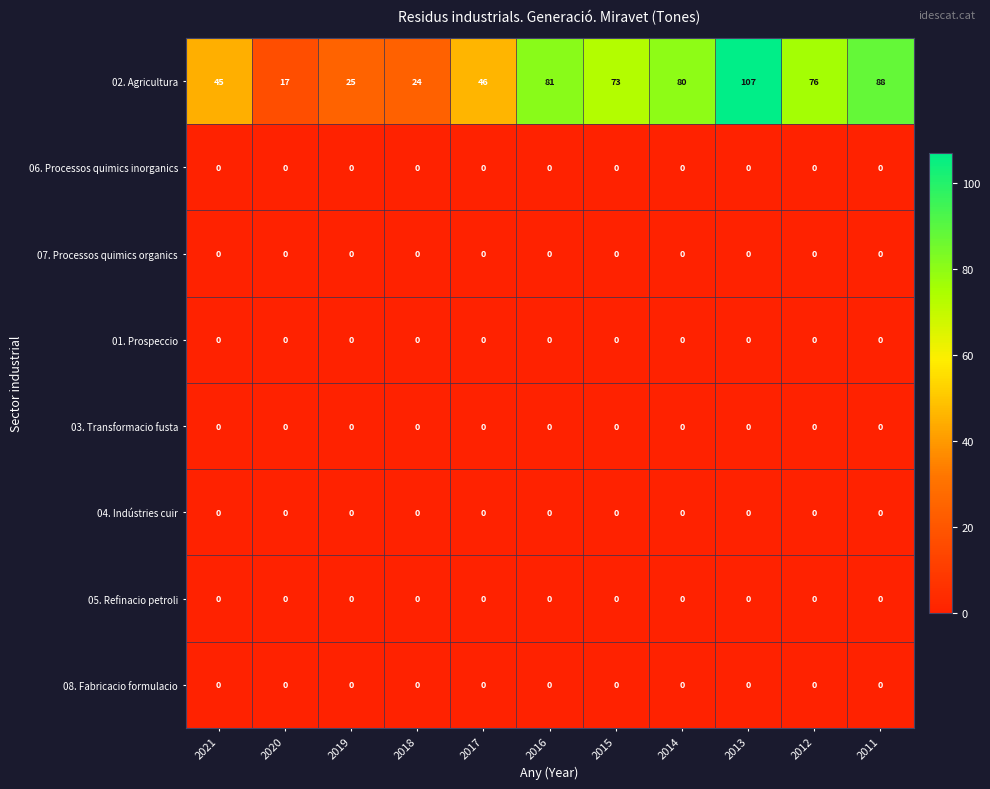

At how many categories does at least one series exceed 95?

1